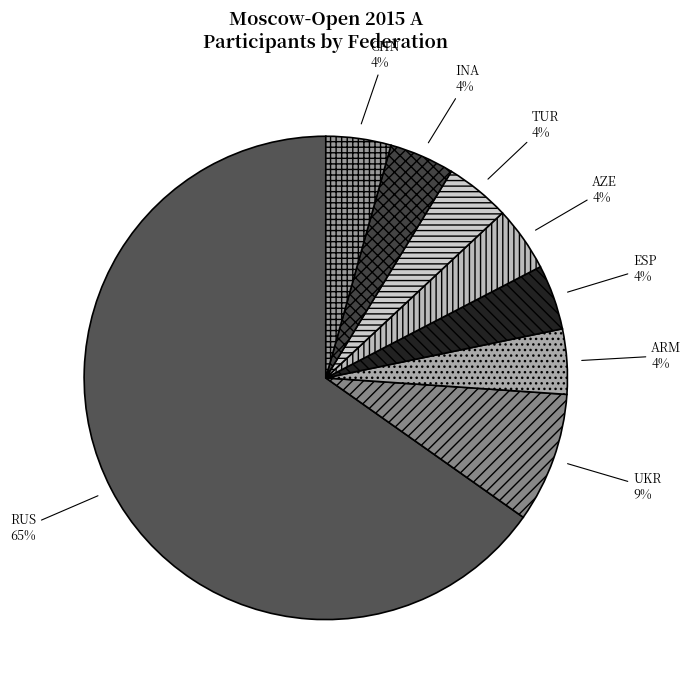

To the nearest percent, what is the combined percentage of ARM and UKR?

13%